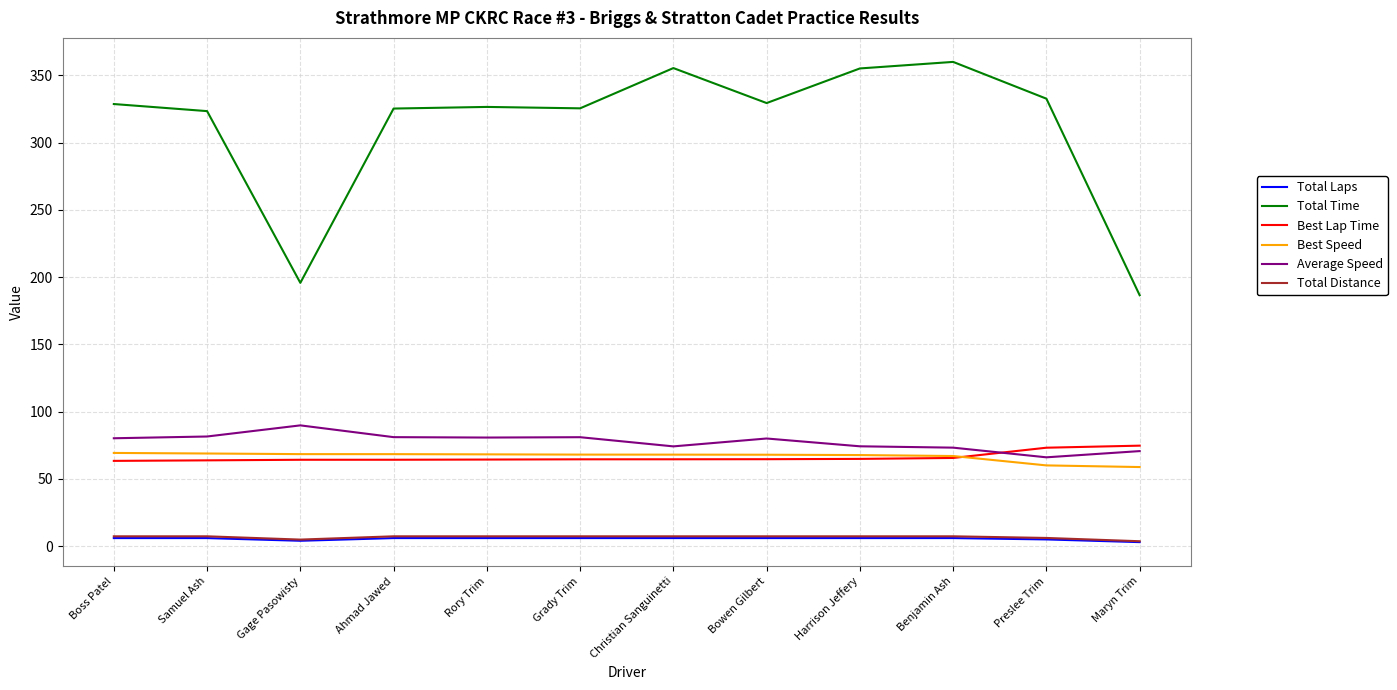

At which category does the chart reach its peak across all series?

Benjamin Ash